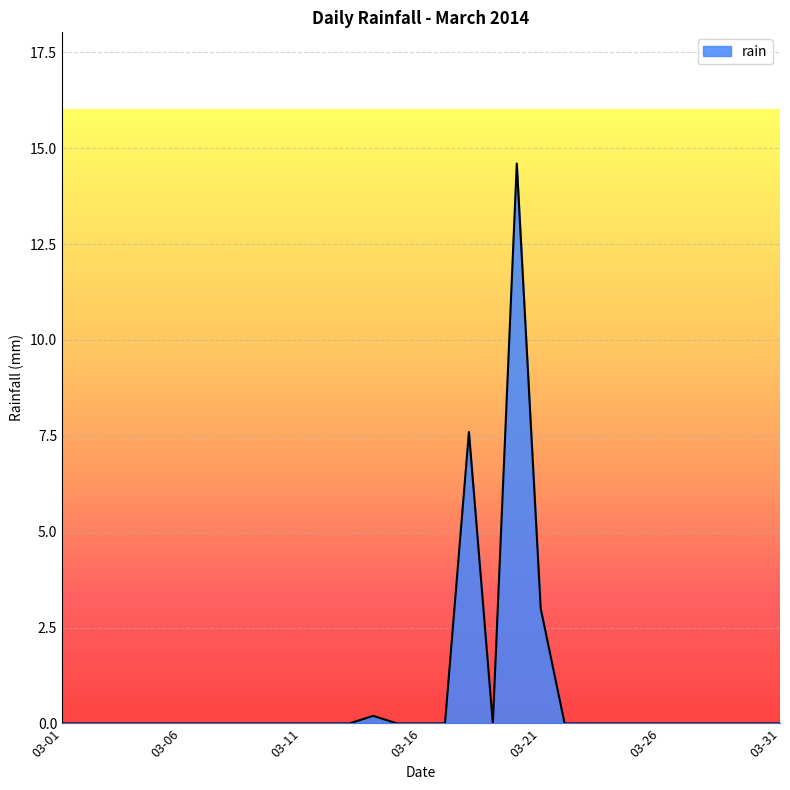

What is the difference between the second highest and minimum values?

7.6